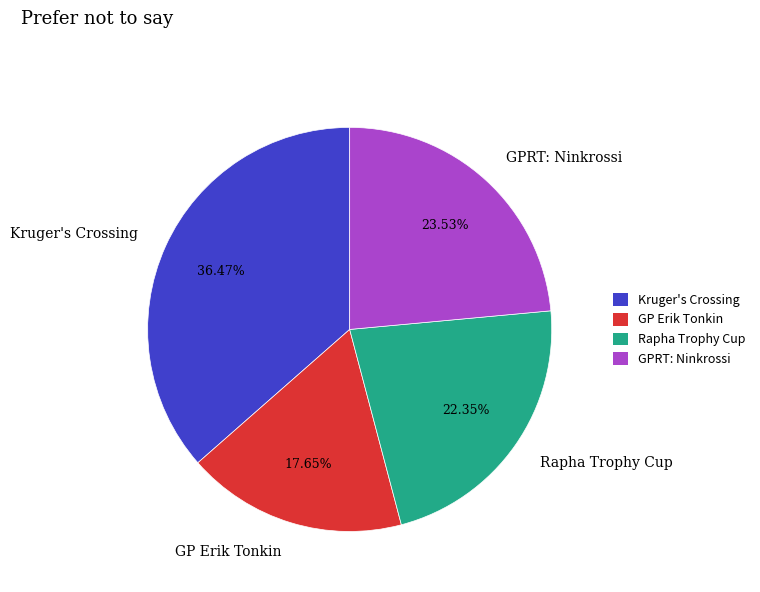

Do Rapha Trophy Cup and GPRT: Ninkrossi together represent more than half of the pie?

No